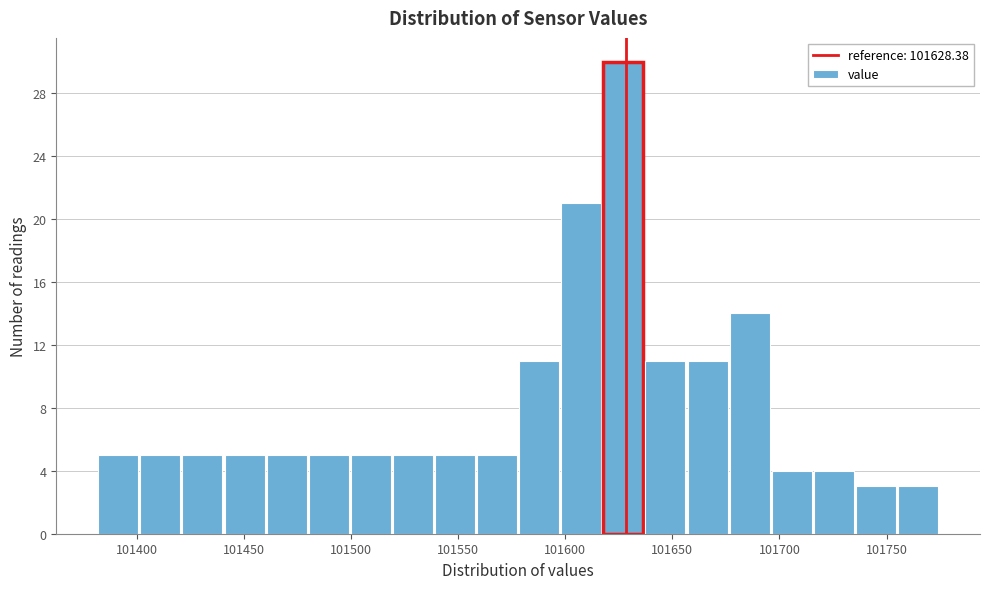

Around what value on the x-axis is the tallest bar? Give the approximate position of its centre, as read against the axis.

101625